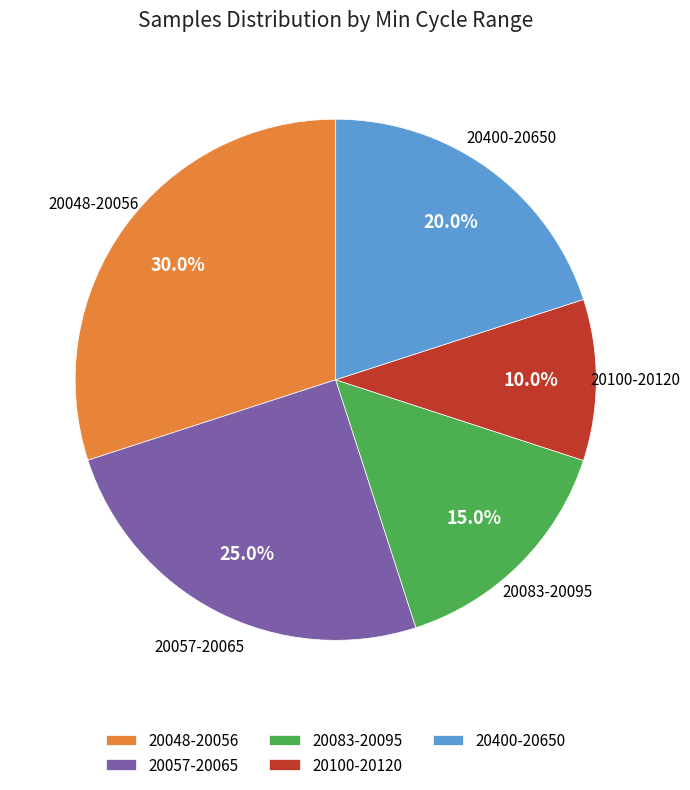

Does any single category account for the majority?

No